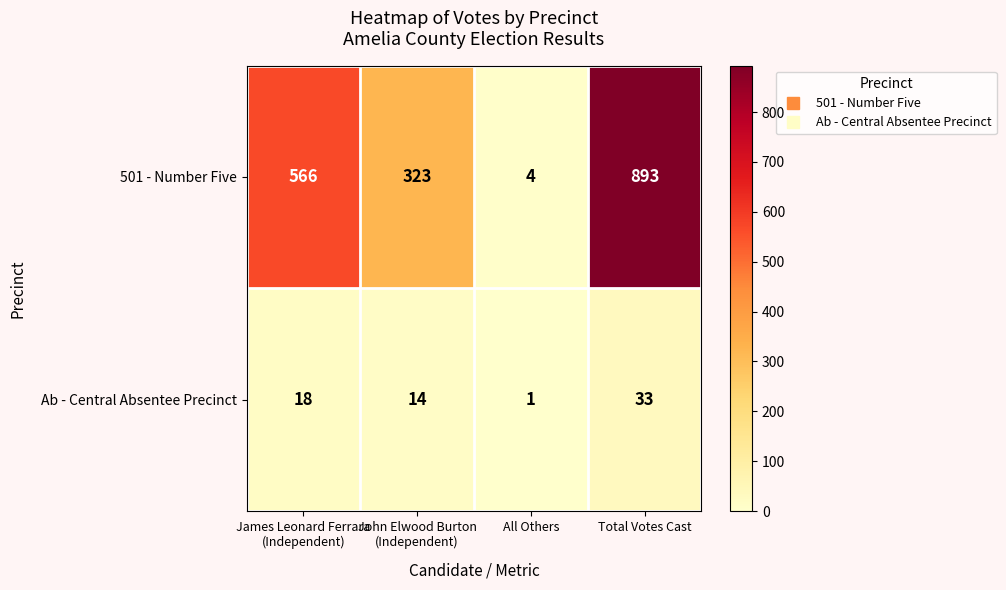

Reading right to left, what are all the values shown in this chart?

501 - Number Five: 893	4	323	566
Ab - Central Absentee Precinct: 33	1	14	18